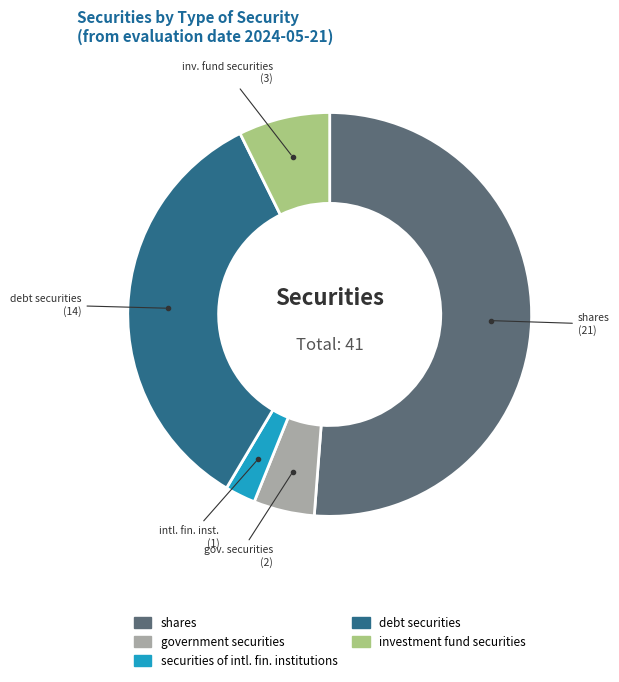

Does any single category account for the majority?

Yes